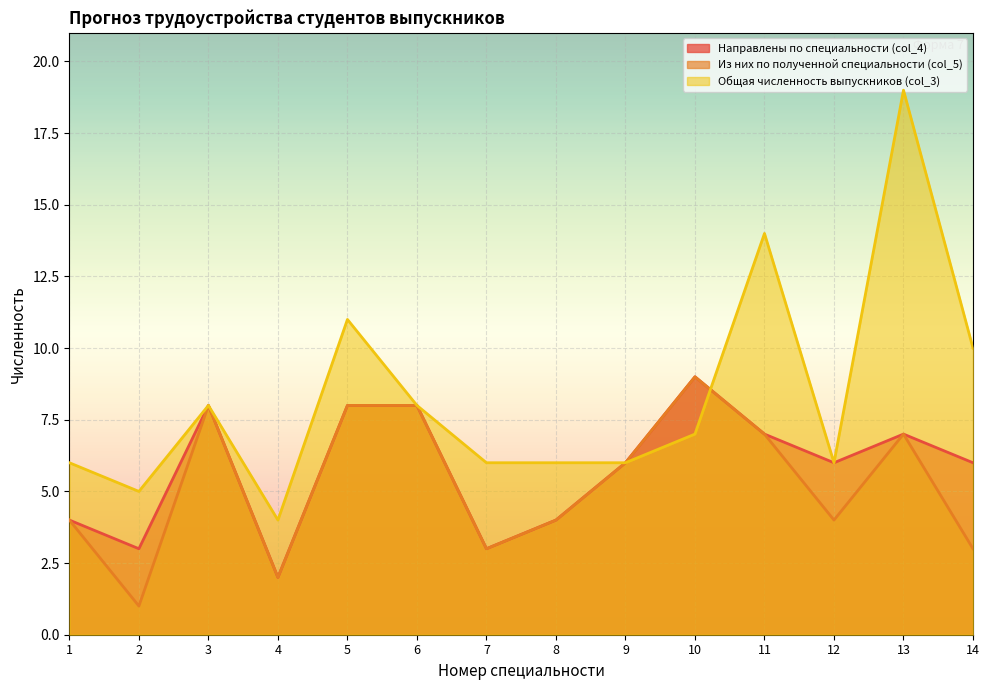

Which series has the largest total across all categories?

Общая численность выпускников (col_3)